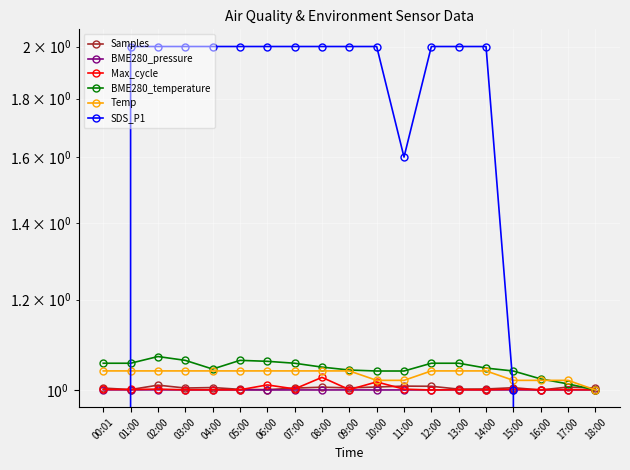

Between 04:00 and 14:00, which series saw the biggest shift?

Samples